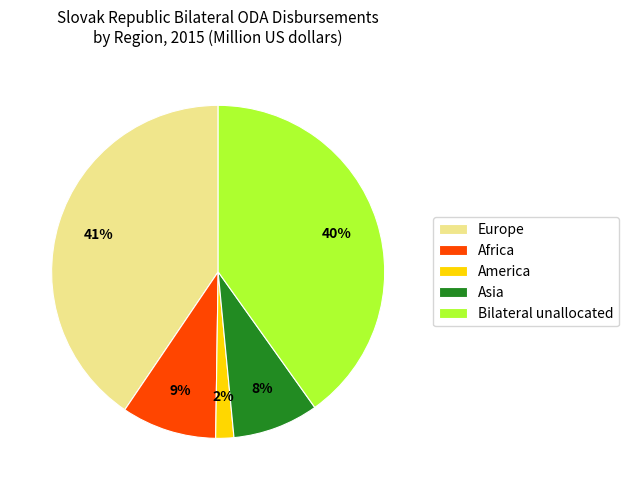

The America slice represents 2% of the pie. True or false?

True